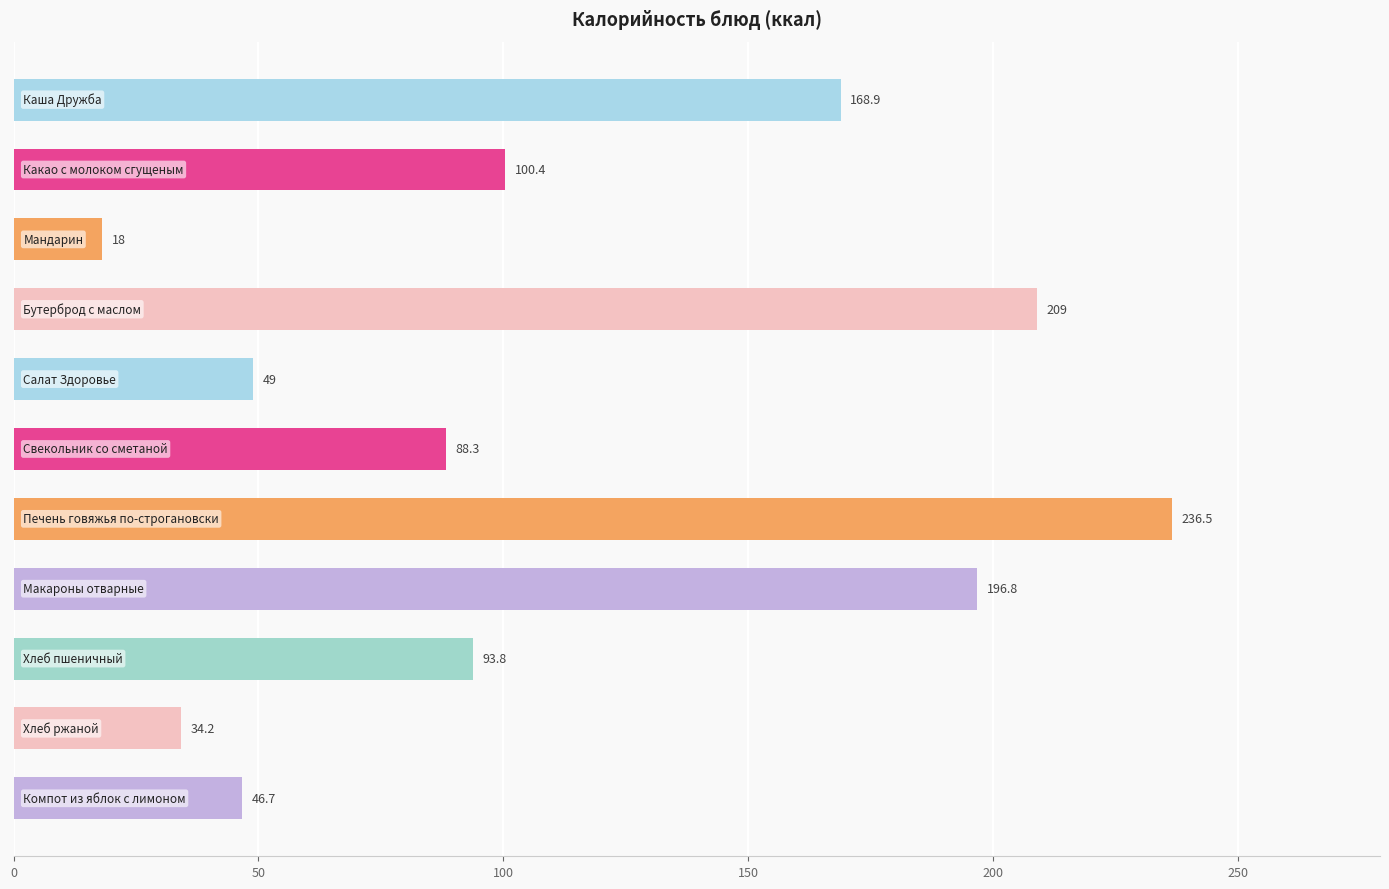

What is the smallest value displayed?

18.0